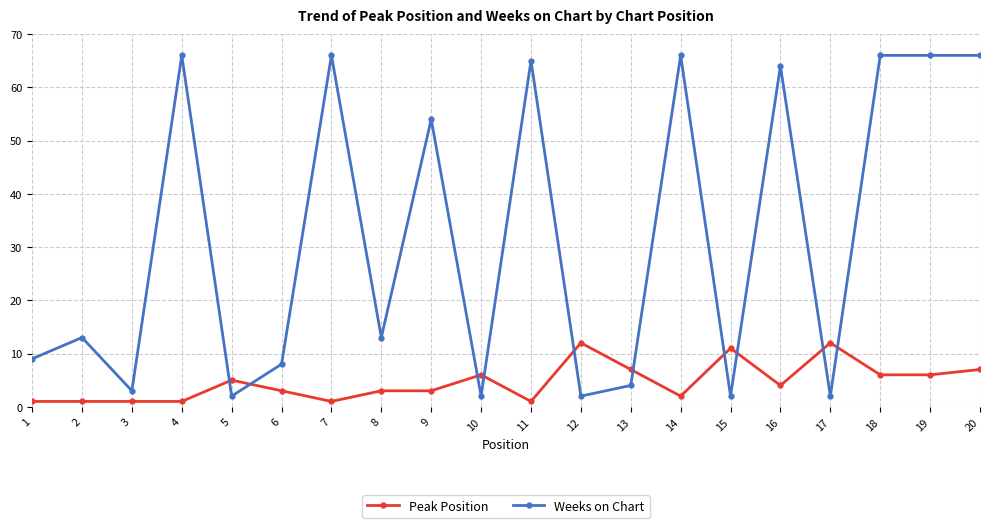

True or false: Peak Position has more than 0 points higher than both neighbors.

True